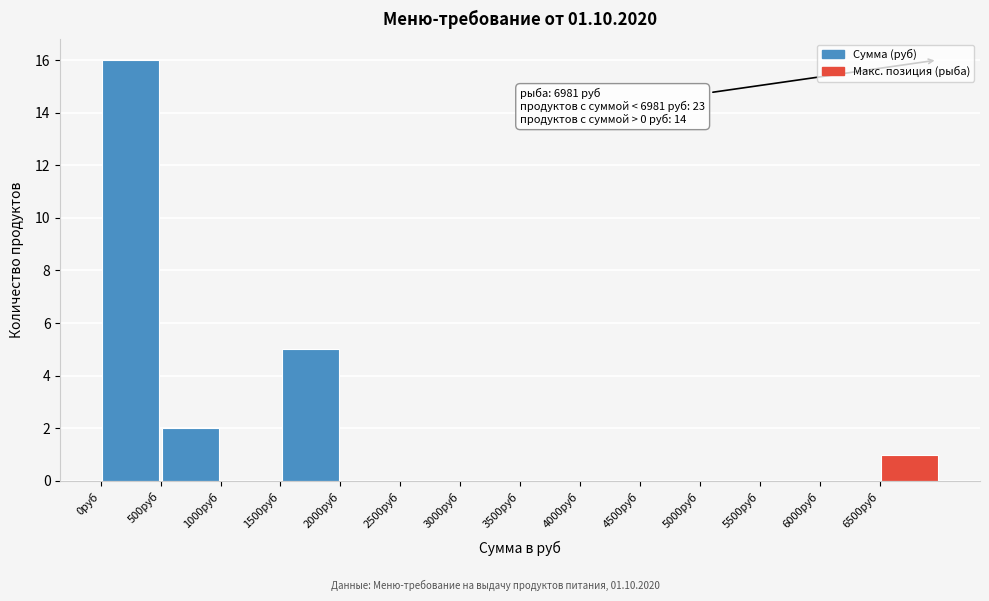

Over which range of the x-axis is the bar tallest?

0 to 500